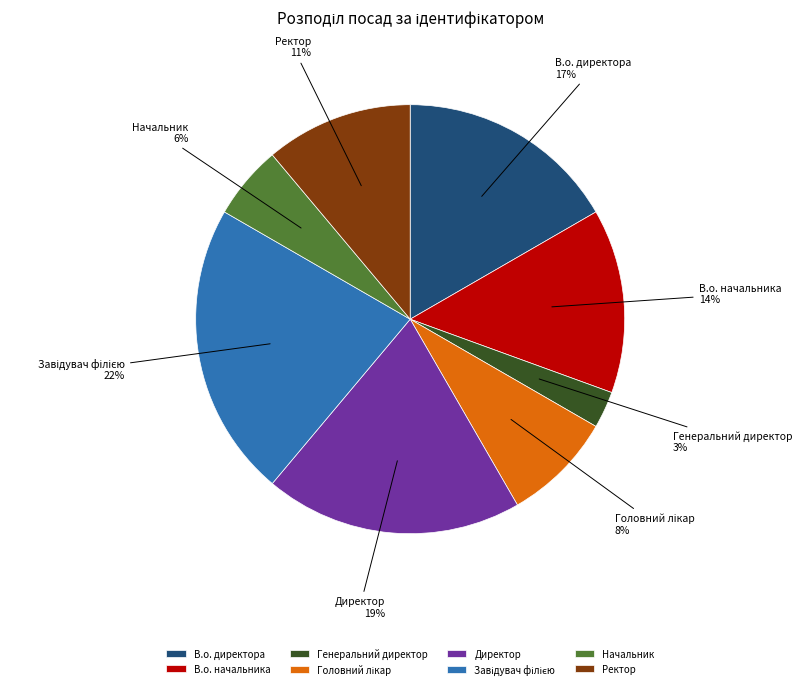

To the nearest percent, what percentage of the pie is Директор?

19%